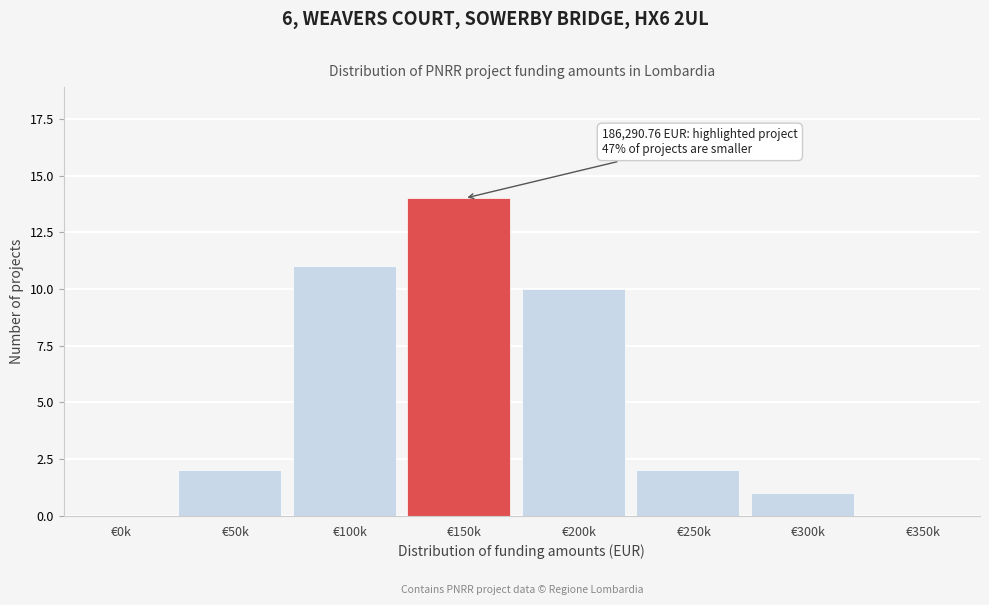

Reading right to left, list all the values displayed in this chart.

€350k=0	€300k=1	€250k=2	€200k=10	€150k=14	€100k=11	€50k=2	€0k=0